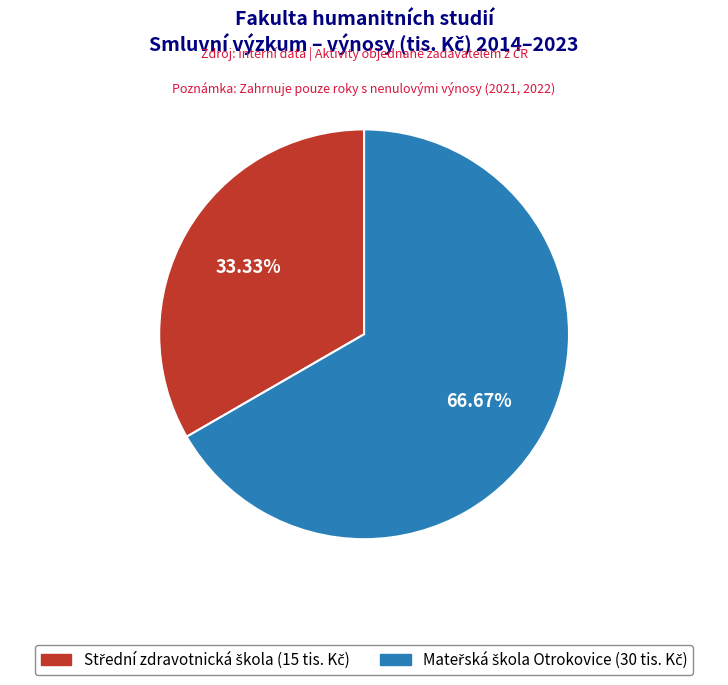

Is there any slice that represents more than half of the pie?

Yes